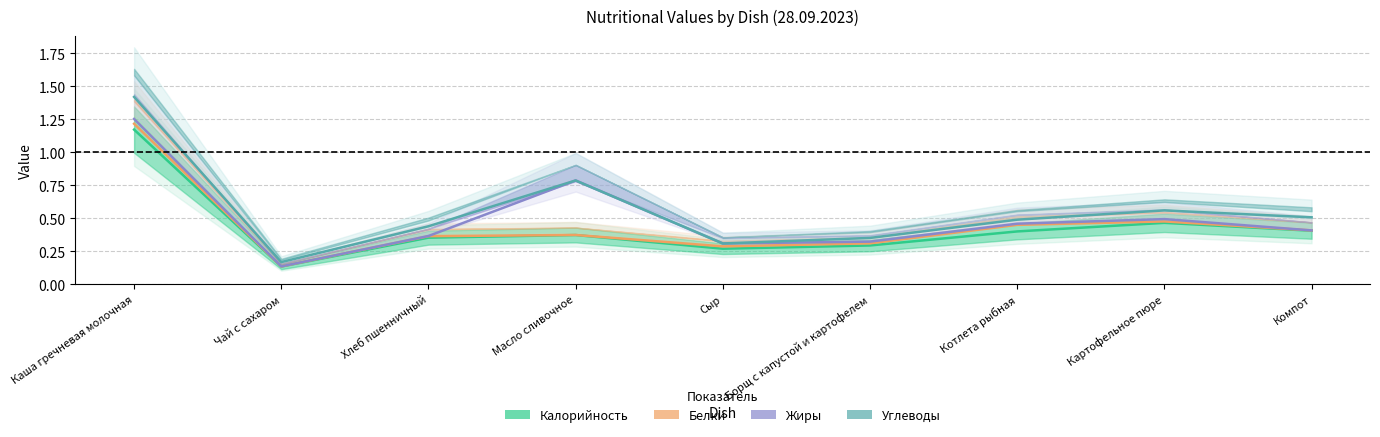

Which category has the lowest value in the Белки series?

Чай с сахаром